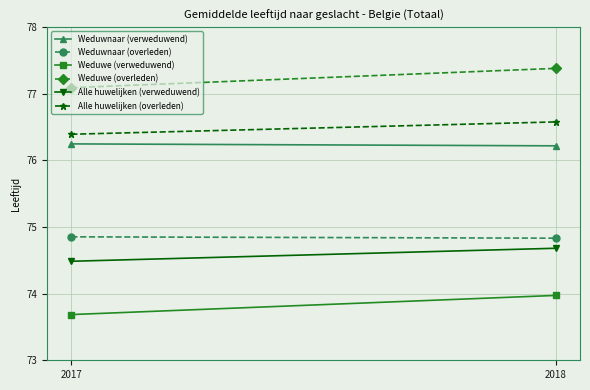

At which category is the sum across all series the highest?

2018